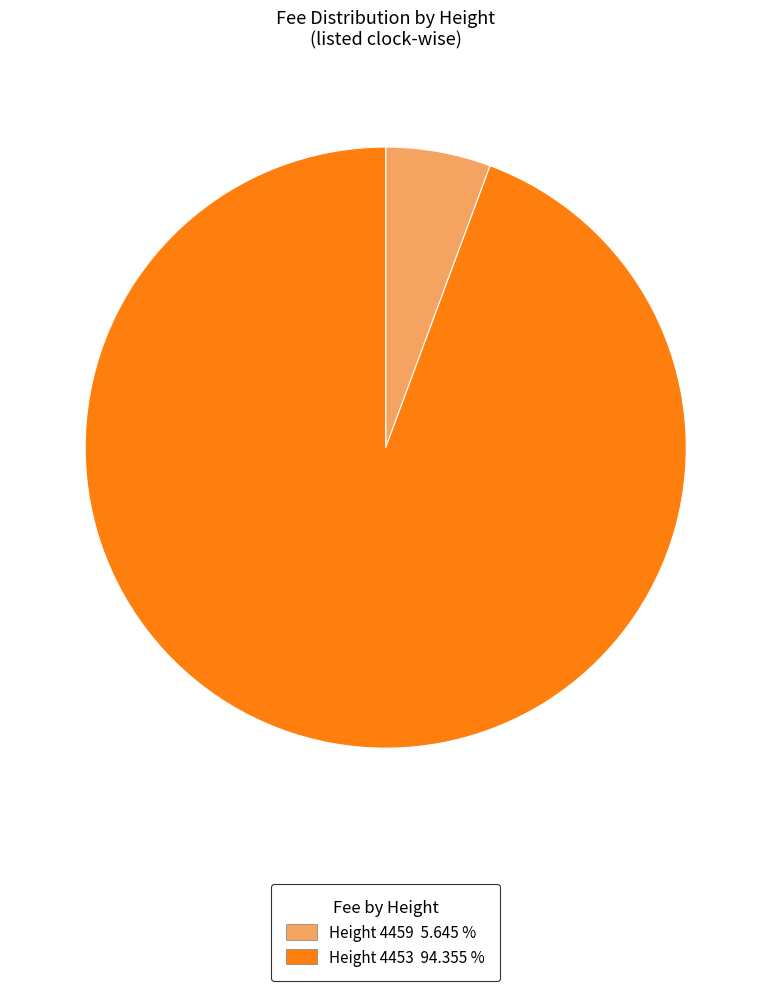

Is there any slice that represents more than half of the pie?

Yes